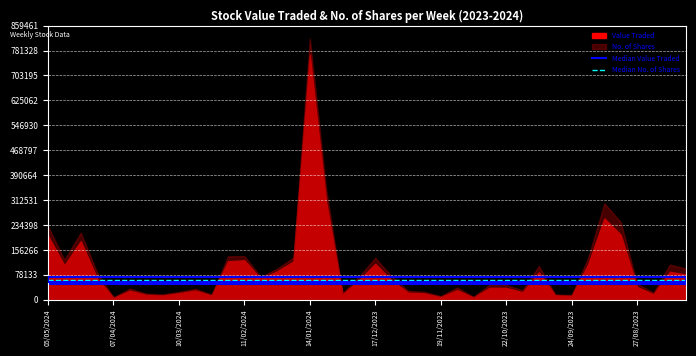

What is the approximate value of Median Value Traded at 07/04/2024?

50365.5